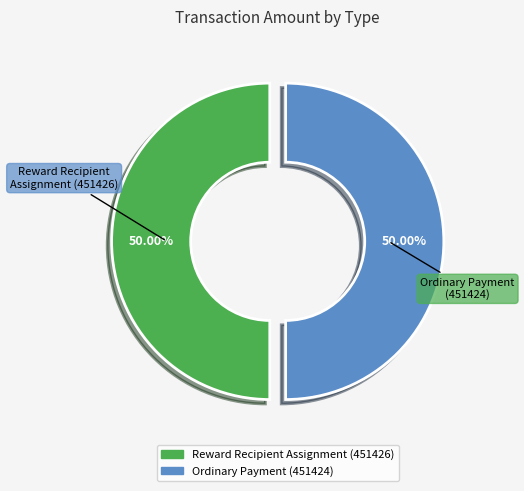

What is the ratio of the value at Reward Recipient Assignment (451426) to the value at Ordinary Payment (451424)?

1.0